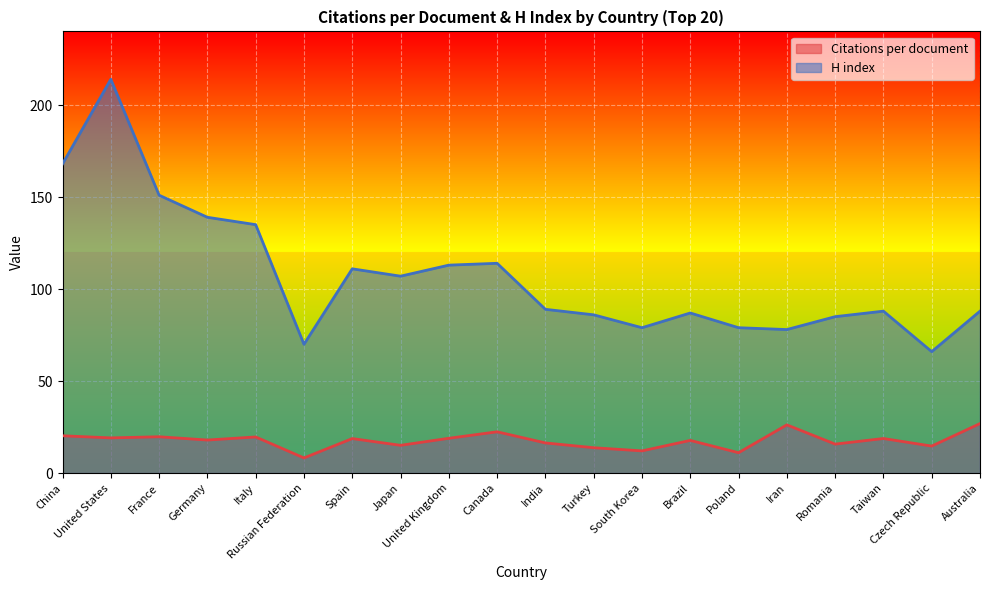

True or false: Citations per document and H index intersect in this chart.

False